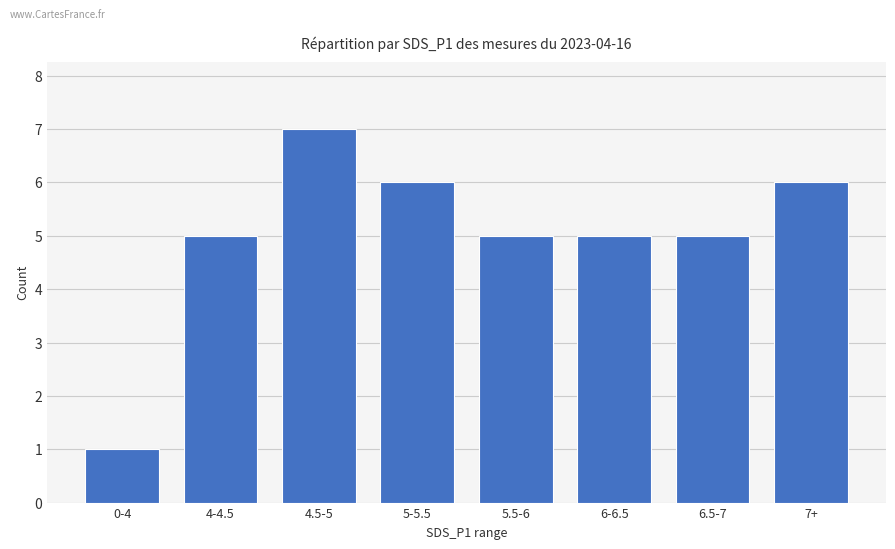

Which category has the lowest value across all series?

0-4